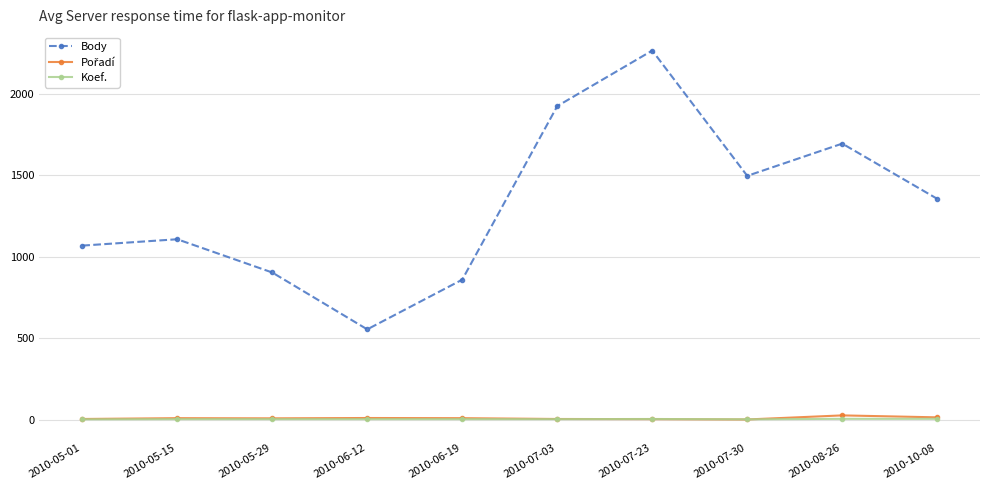

True or false: Koef. and Body intersect in this chart.

False